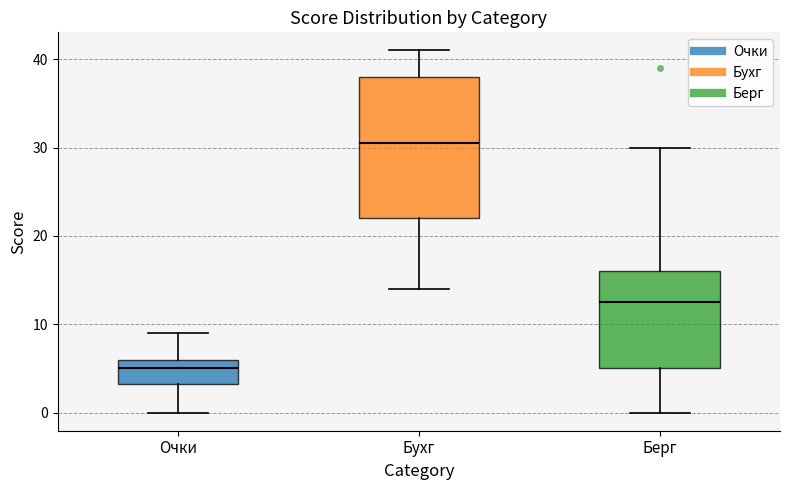

Where does the median line of the box for Бухг sit on the y-axis? The values are not printed on the chart, so give them approximately, as read against the axis.

31